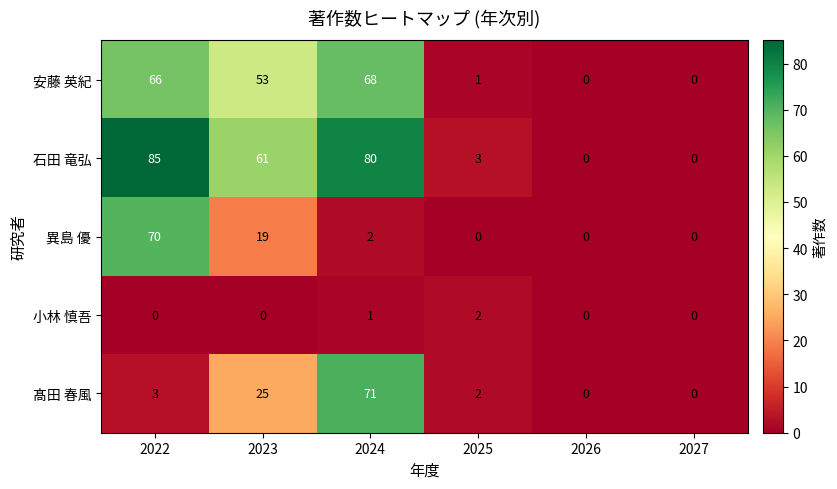

The value of 石田 竜弘 at 2022 is 136. True or false?

False